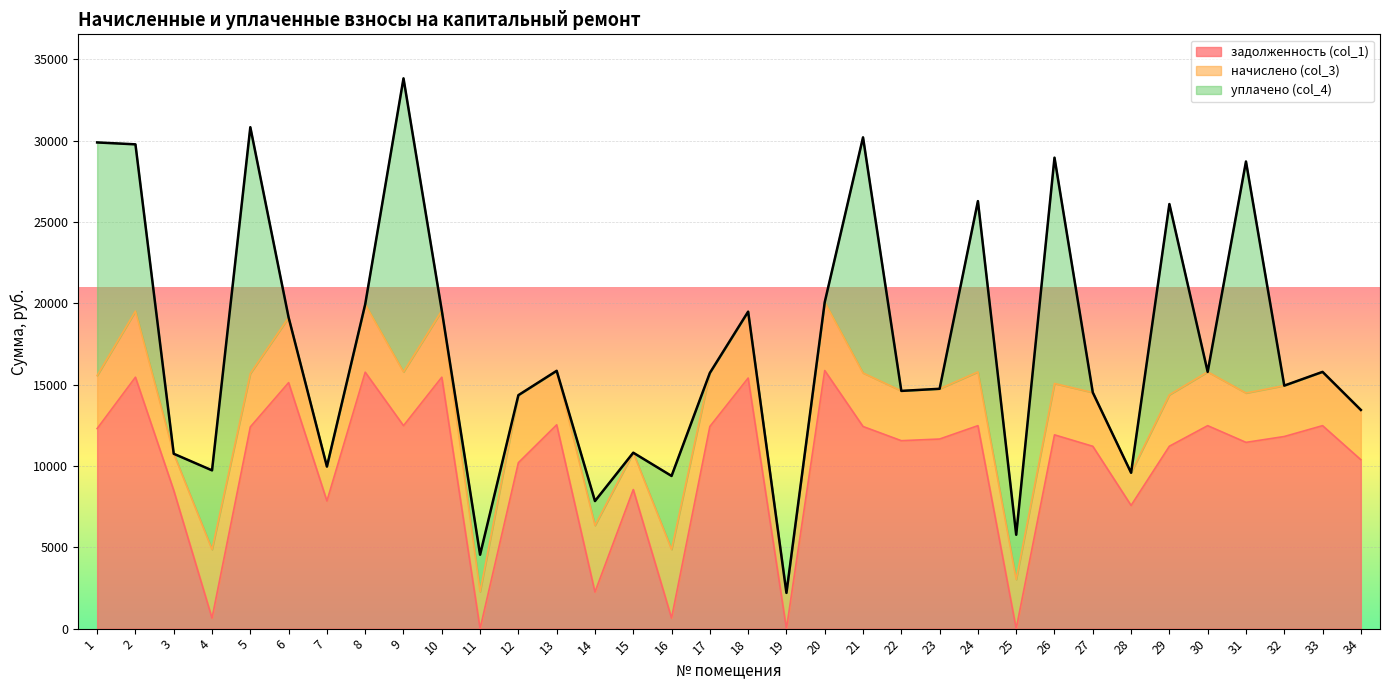

At which category does the chart reach its minimum across all series?

11